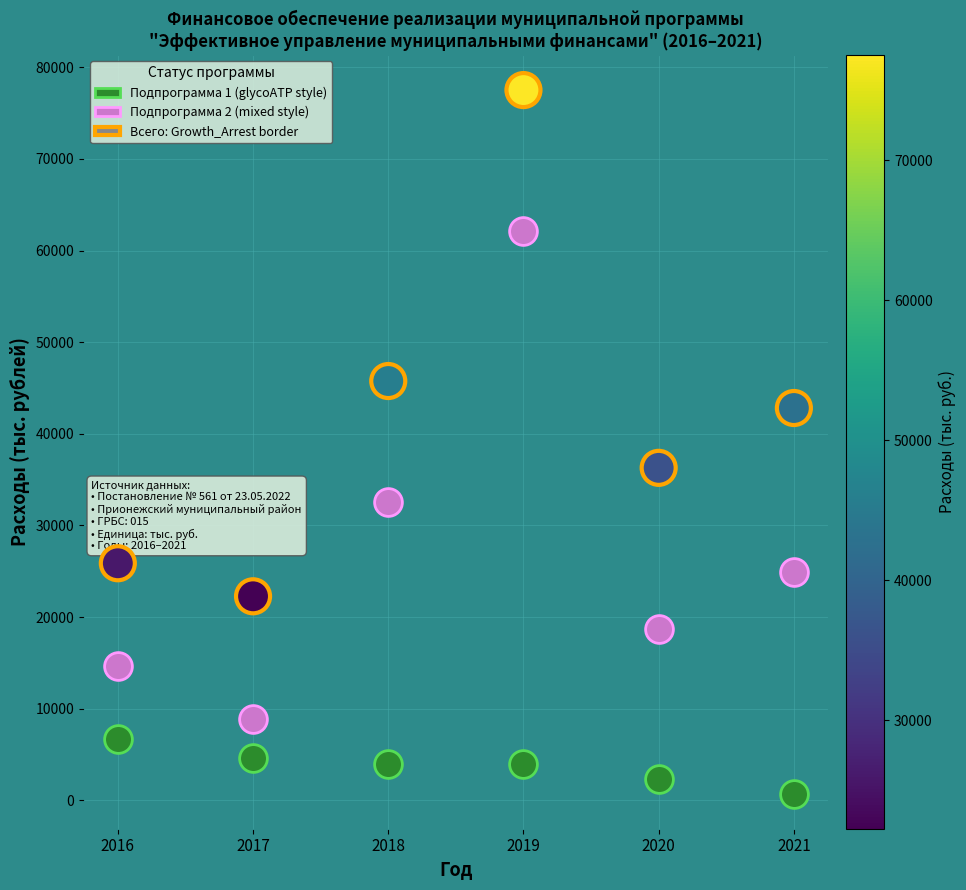

Across all data points, what is the range of Y values (max minus min)?

76790.8